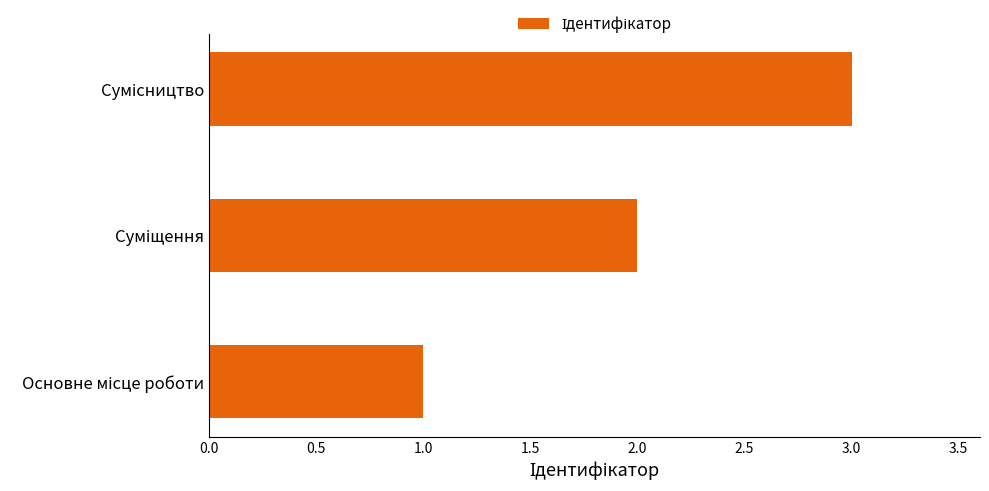

What is the greatest value displayed?

3